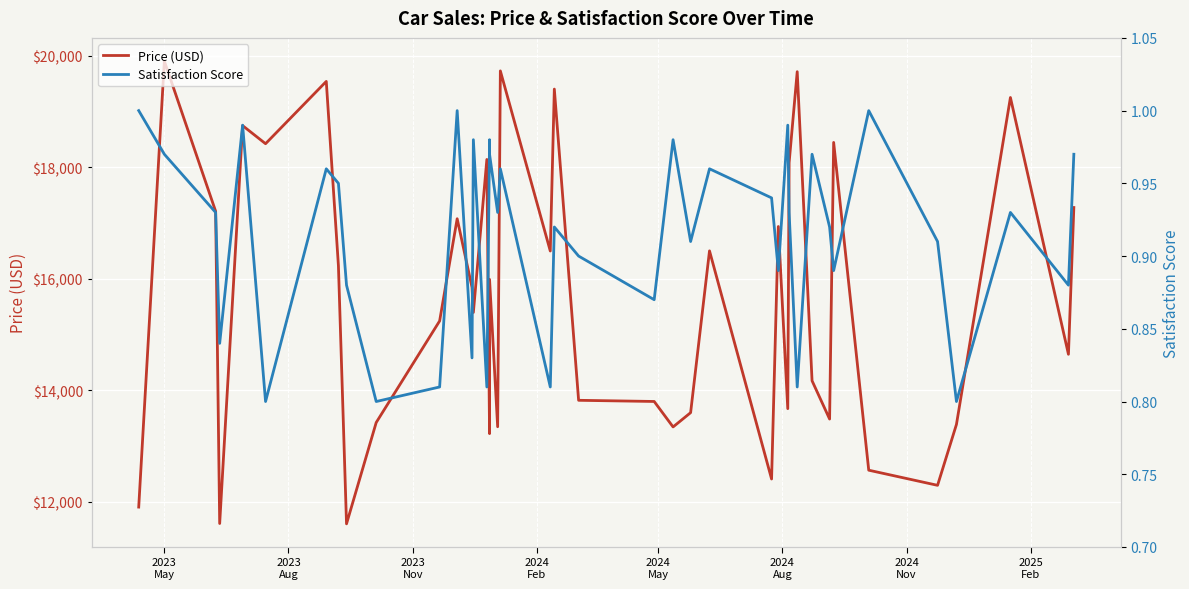

Reading left to right, extract all data points from this chart.

Price (USD): 11906.5	19903.2	17209.9	11612.1	18745.0	18420.9	19537.8	16233.1	11606.0	13422.5	15243.1	17075.9	15844.7	15395.6	18138.8	13223.2	15988.5	13346.6	19726.5	16497.1	19400.2	13820.8	13799.9	13343.3	13599.2	16500.0	12409.7	16936.5	13671.2	18079.9	19712.1	14171.2	13484.7	18444.1	12567.8	12296.5	13388.0	19249.3	14645.7	17276.9
Satisfaction Score: 1.0	1.0	0.9	0.8	1.0	0.8	1.0	0.9	0.9	0.8	0.8	1.0	0.8	1.0	0.8	1.0	1.0	0.9	1.0	0.8	0.9	0.9	0.9	1.0	0.9	1.0	0.9	0.9	1.0	0.9	0.8	1.0	0.9	0.9	1.0	0.9	0.8	0.9	0.9	1.0